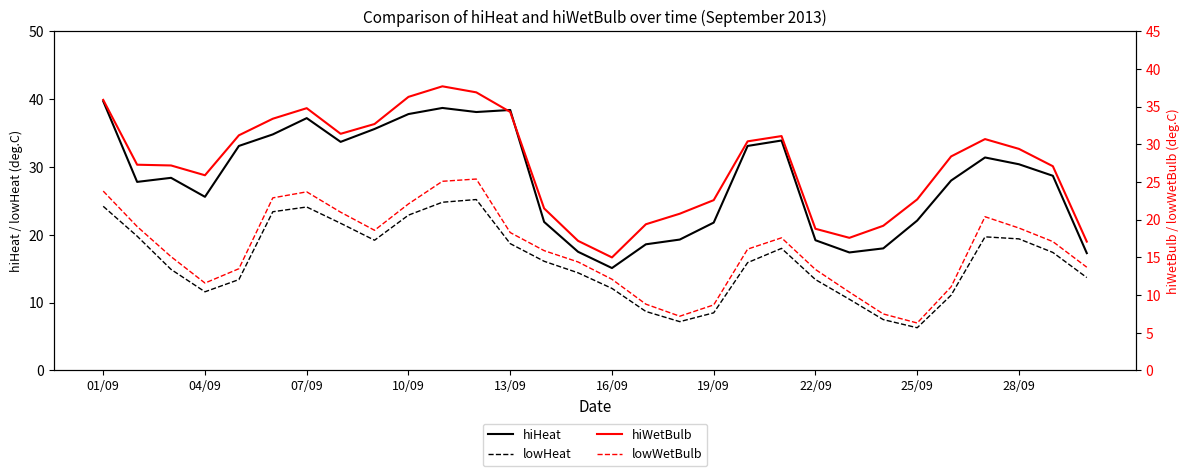

What is the lowest value of the hiHeat series?

15.1